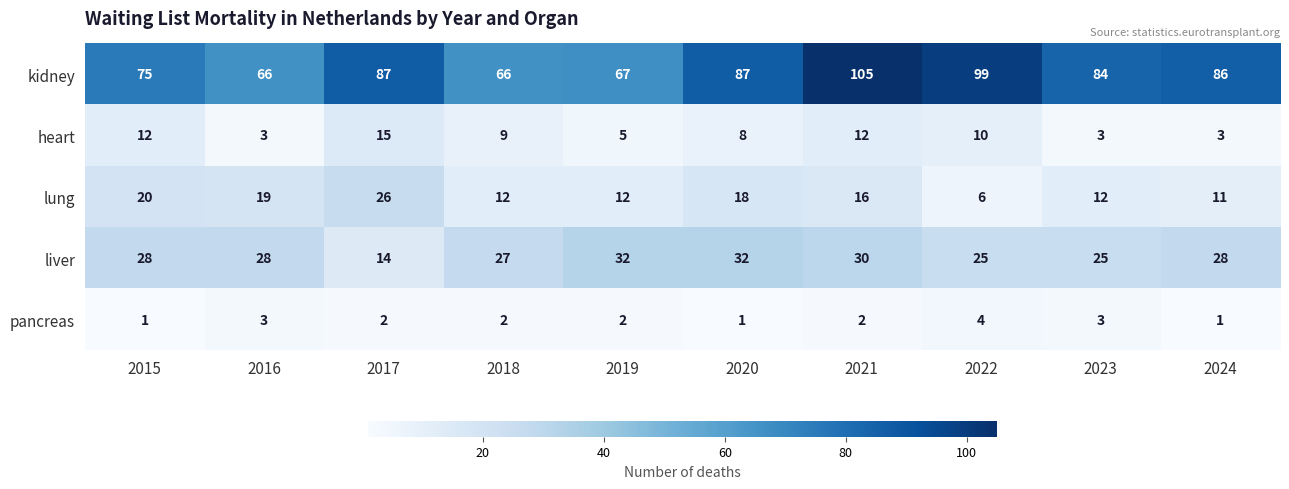

How many data points does each series have?

10